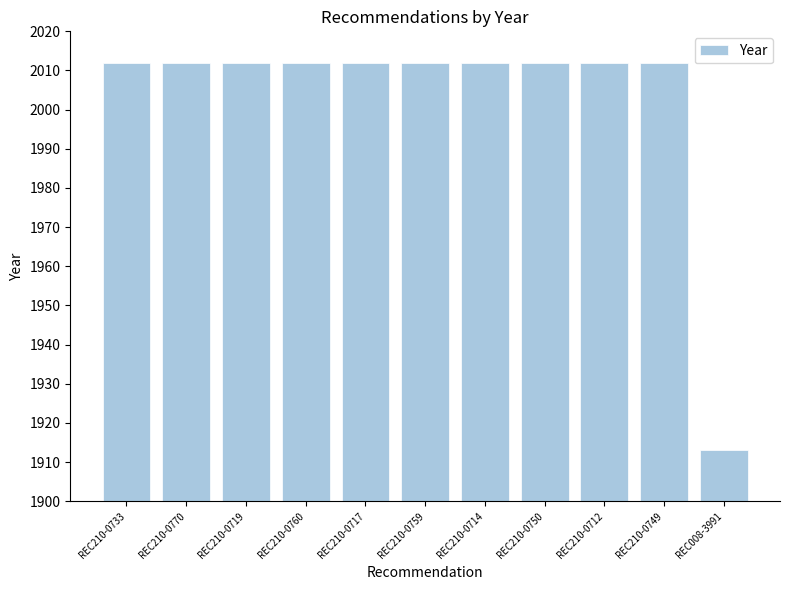

Does the chart contain any negative values?

No